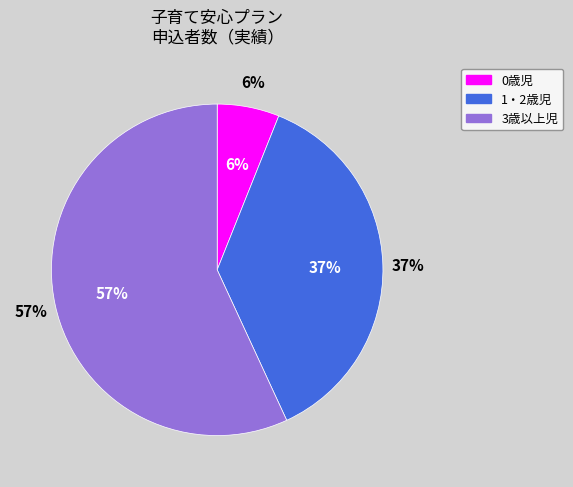

The 3歳以上児 slice represents 52% of the pie. True or false?

False